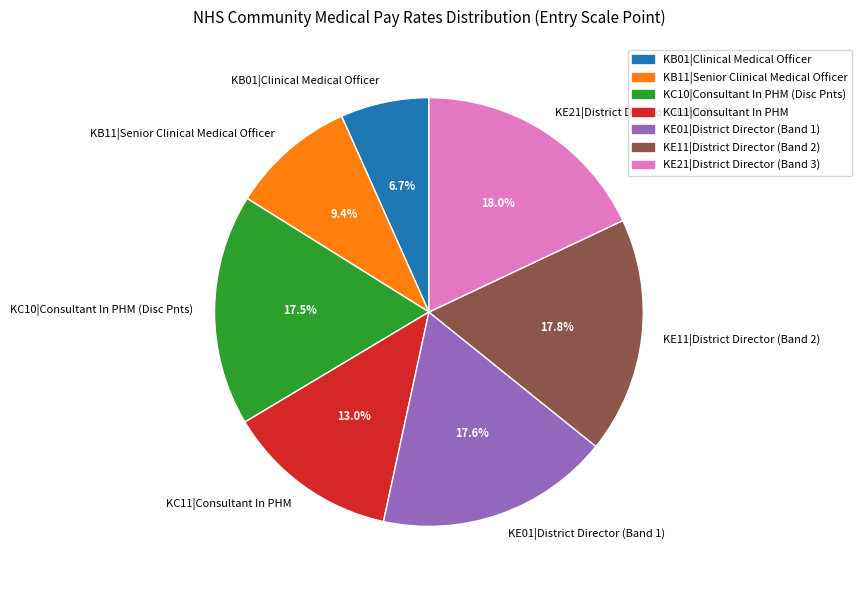

Which category has the smallest portion of the pie?

KB01|Clinical Medical Officer